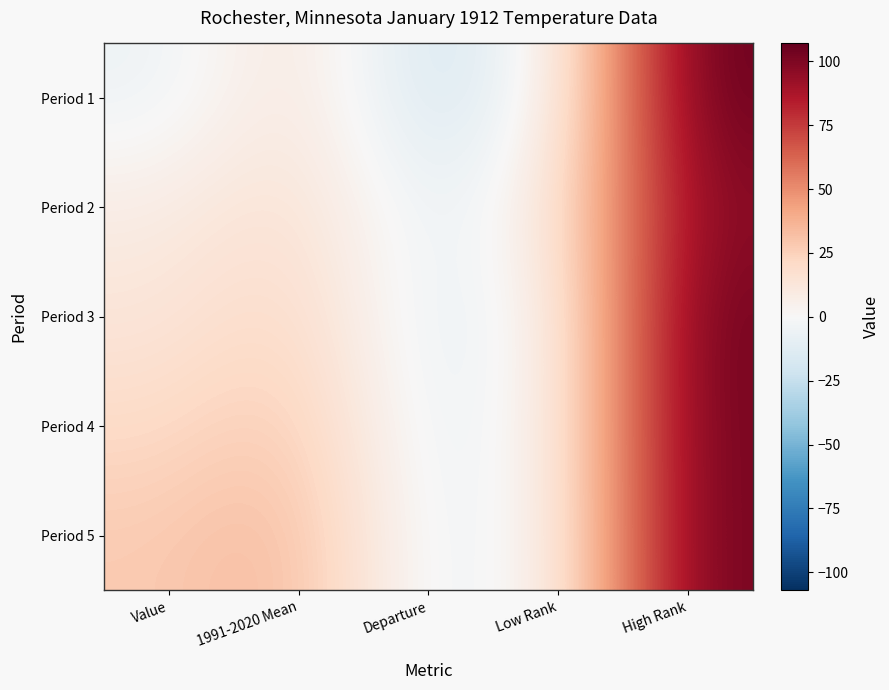

Reading left to right, list all the values displayed in this chart.

Period 1: Value=-6.1	1991-2020 Mean=14.7	Departure=-20.8	Low Rank=1.0	High Rank=107.0
Period 2: Value=8.3	1991-2020 Mean=17.6	Departure=-9.3	Low Rank=10.0	High Rank=98.0
Period 3: Value=12.8	1991-2020 Mean=22.9	Departure=-10.1	Low Rank=3.0	High Rank=105.0
Period 4: Value=20.4	1991-2020 Mean=29.2	Departure=-8.8	Low Rank=4.0	High Rank=104.0
Period 5: Value=27.8	1991-2020 Mean=35.5	Departure=-7.7	Low Rank=3.0	High Rank=104.0